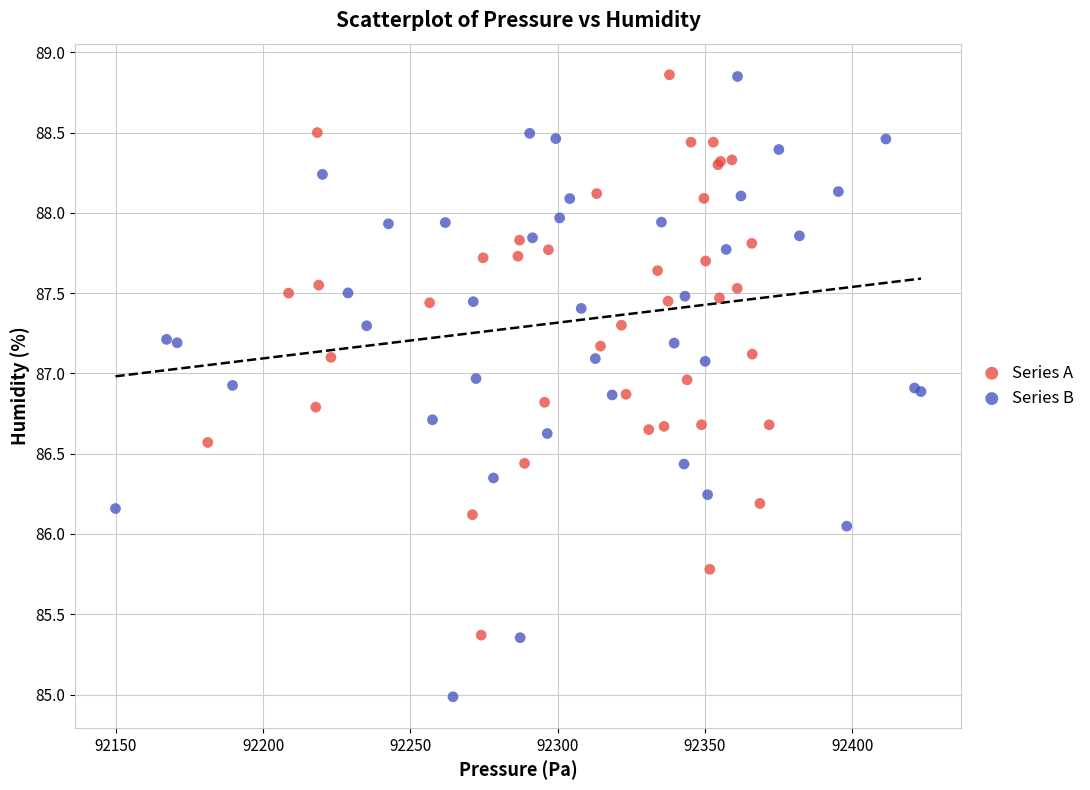

Which series reaches the minimum Y coordinate?

Series B